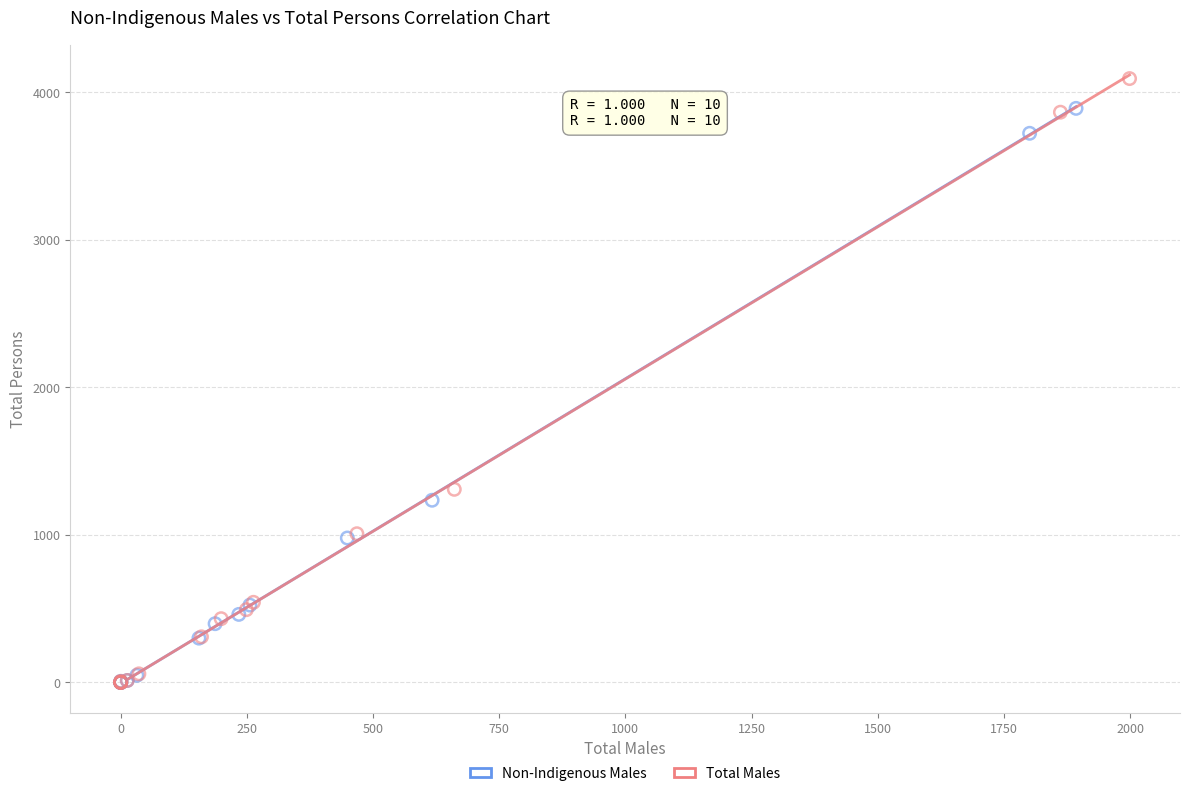

Which series has the widest spread of Y values?

Total Males